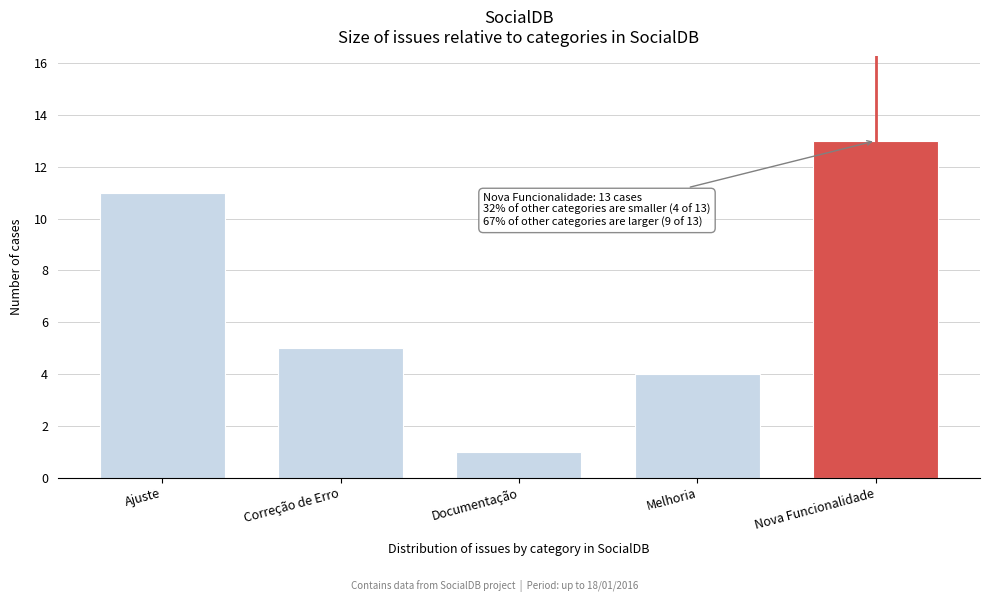

Reading left to right, extract all data points from this chart.

Ajuste=11	Correção de Erro=5	Documentação=1	Melhoria=4	Nova Funcionalidade=13